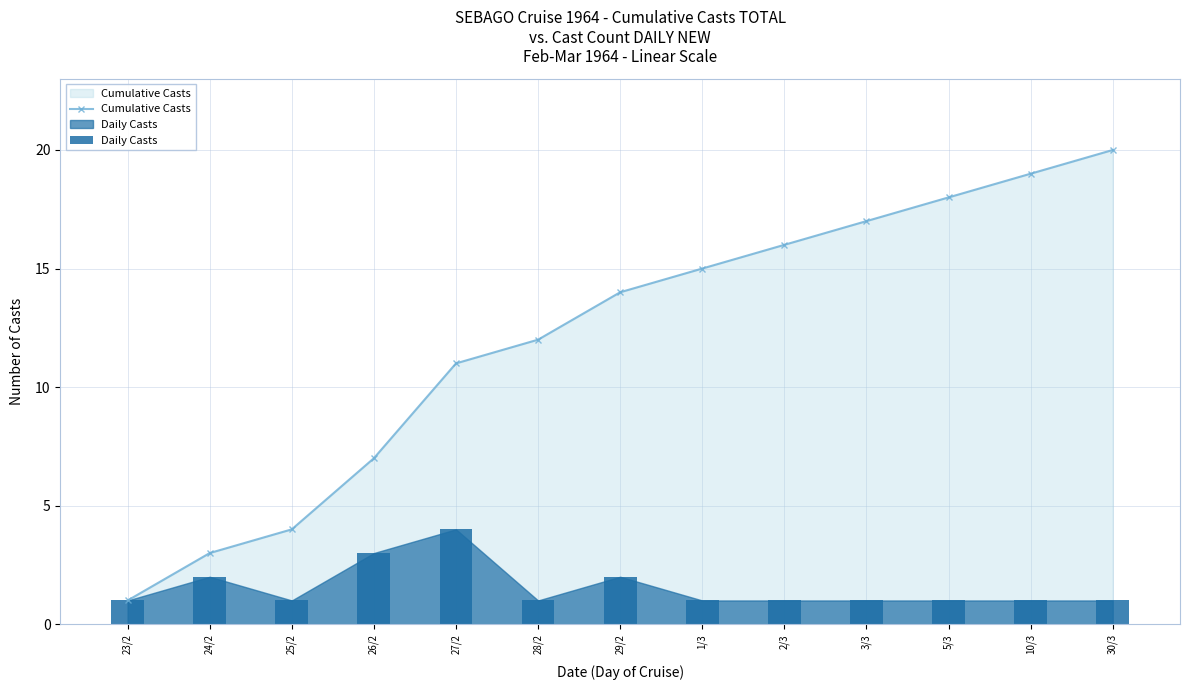

Between 28/2 and 29/2, which is larger?

29/2